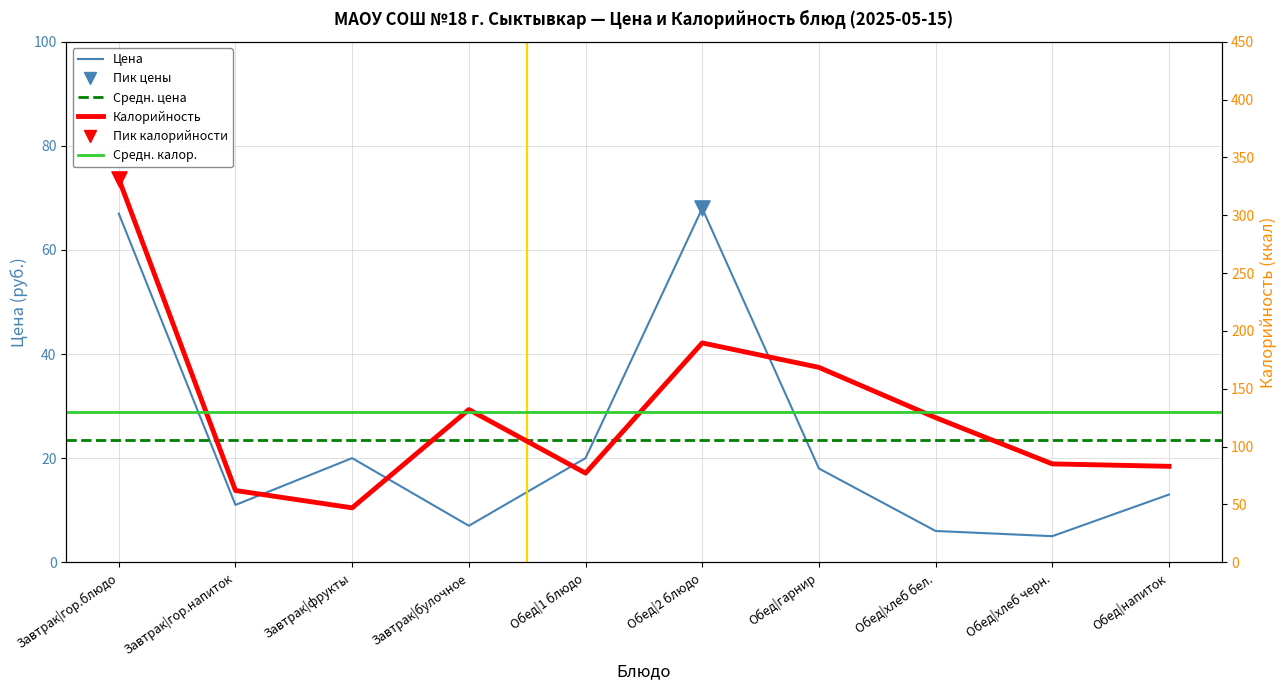

At which category is the sum across all series the highest?

Завтрак|гор.блюдо